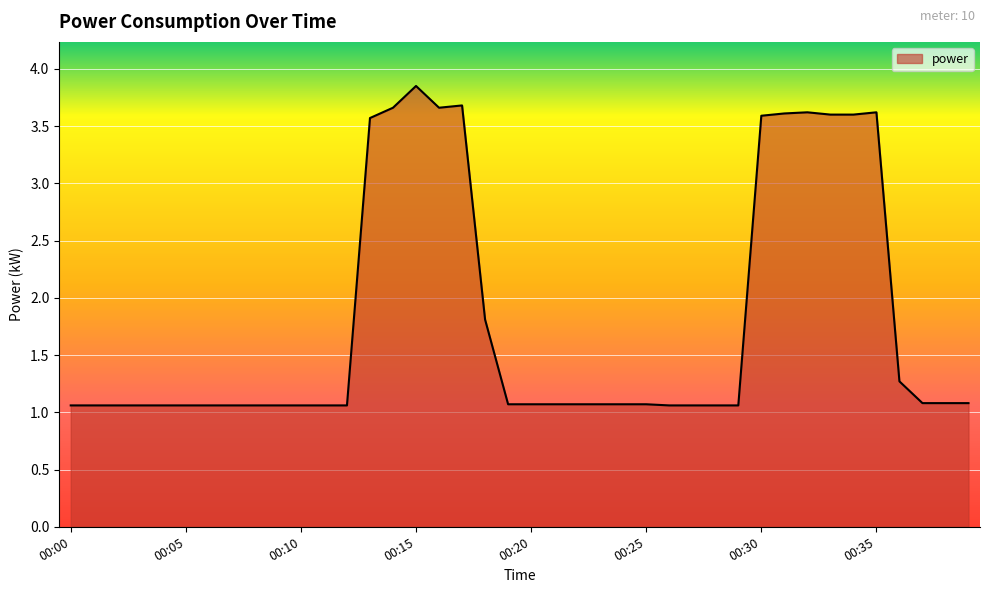

How many lines are shown in the chart?

1